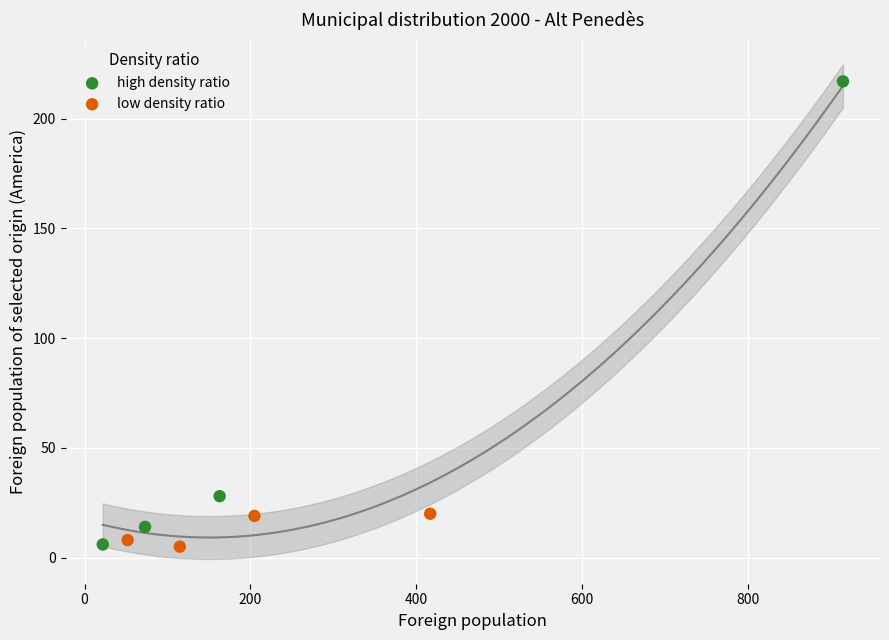

Which series contains the highest Y value?

high density ratio